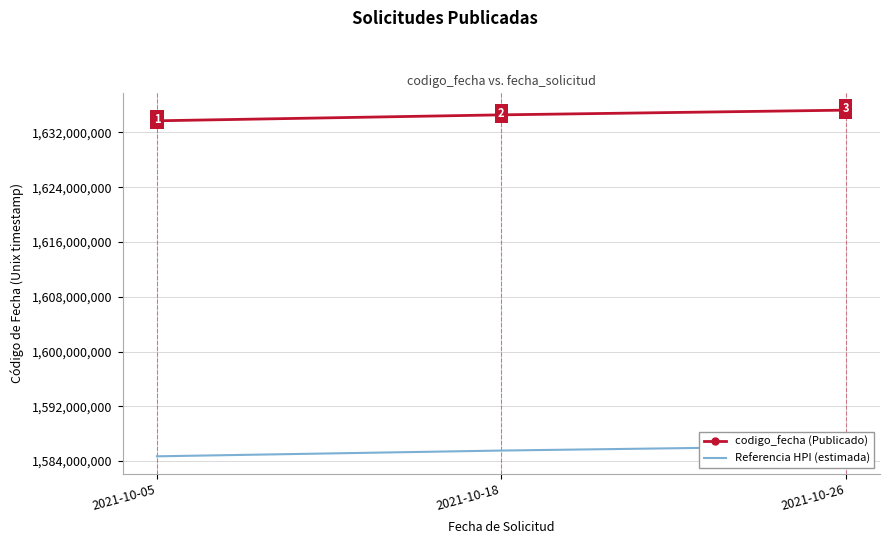

At which label is codigo_fecha (Publicado) closest to 1634483708?

2021-10-18